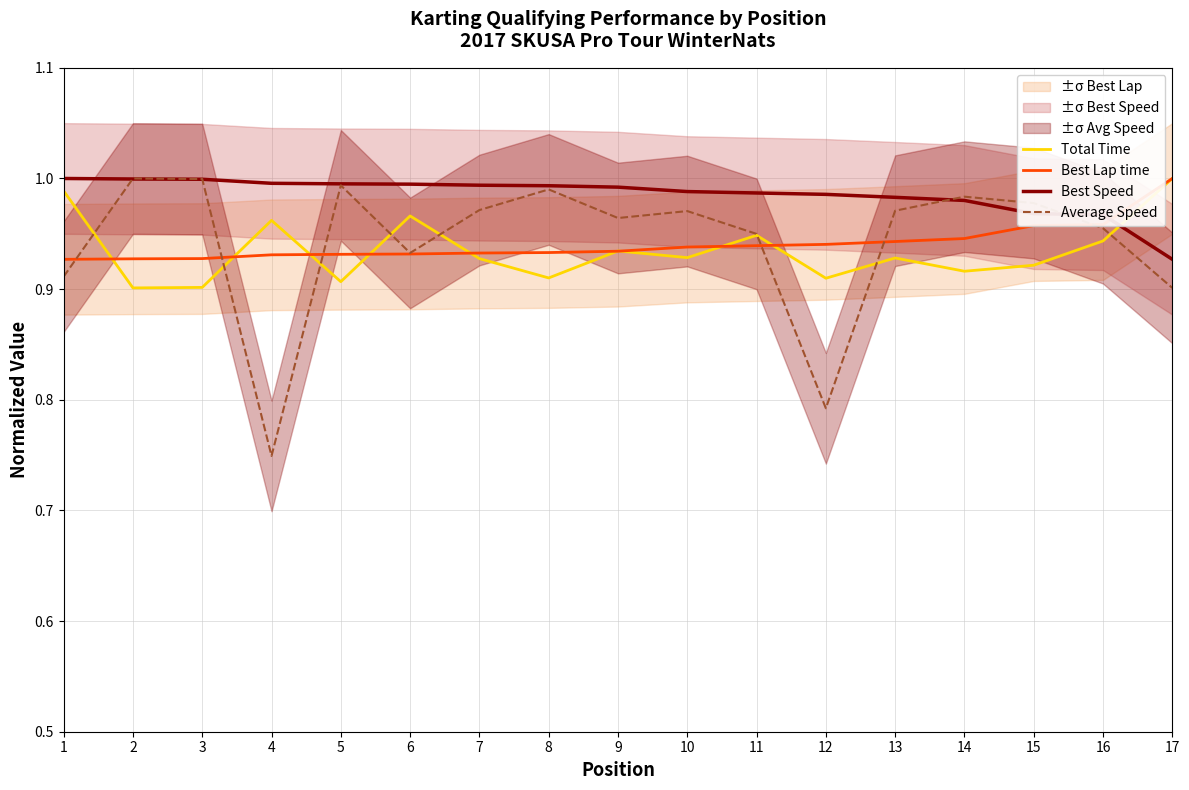

Reading left to right, what are all the values shown in this chart?

Total Time: 1=1.0	2=0.9	3=0.9	4=1.0	5=0.9	6=1.0	7=0.9	8=0.9	9=0.9	10=0.9	11=0.9	12=0.9	13=0.9	14=0.9	15=0.9	16=0.9	17=1.0
Best Lap time: 1=0.9	2=0.9	3=0.9	4=0.9	5=0.9	6=0.9	7=0.9	8=0.9	9=0.9	10=0.9	11=0.9	12=0.9	13=0.9	14=0.9	15=1.0	16=1.0	17=1.0
Best Speed: 1=1.0	2=1.0	3=1.0	4=1.0	5=1.0	6=1.0	7=1.0	8=1.0	9=1.0	10=1.0	11=1.0	12=1.0	13=1.0	14=1.0	15=1.0	16=1.0	17=0.9
Average Speed: 1=0.9	2=1.0	3=1.0	4=0.7	5=1.0	6=0.9	7=1.0	8=1.0	9=1.0	10=1.0	11=0.9	12=0.8	13=1.0	14=1.0	15=1.0	16=1.0	17=0.9